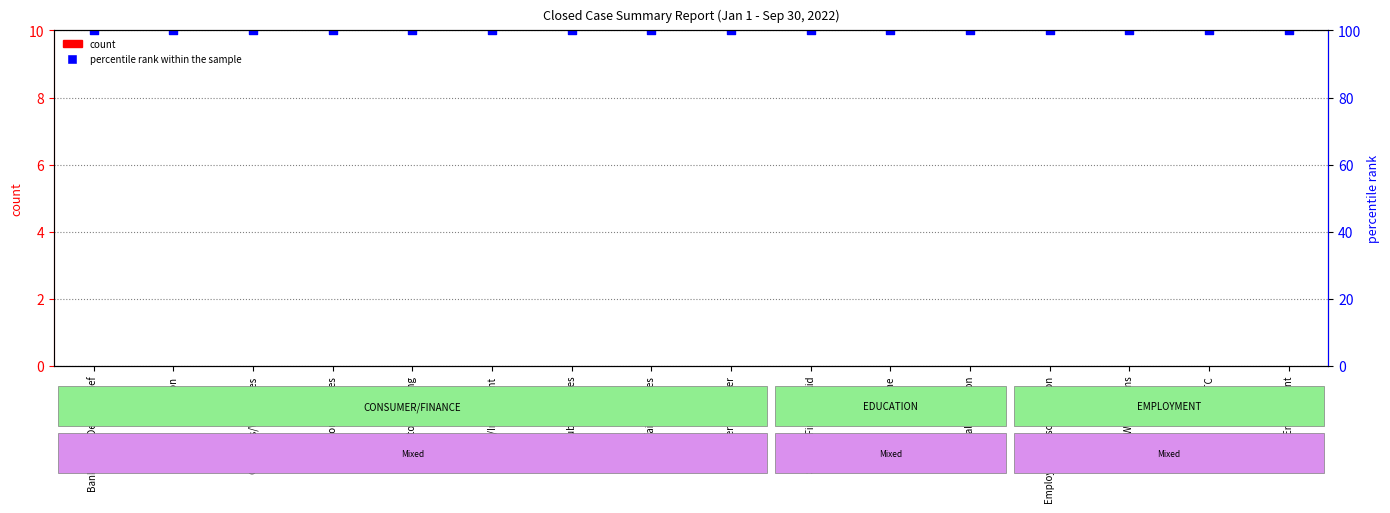

Which series has the widest spread of Y values?

count